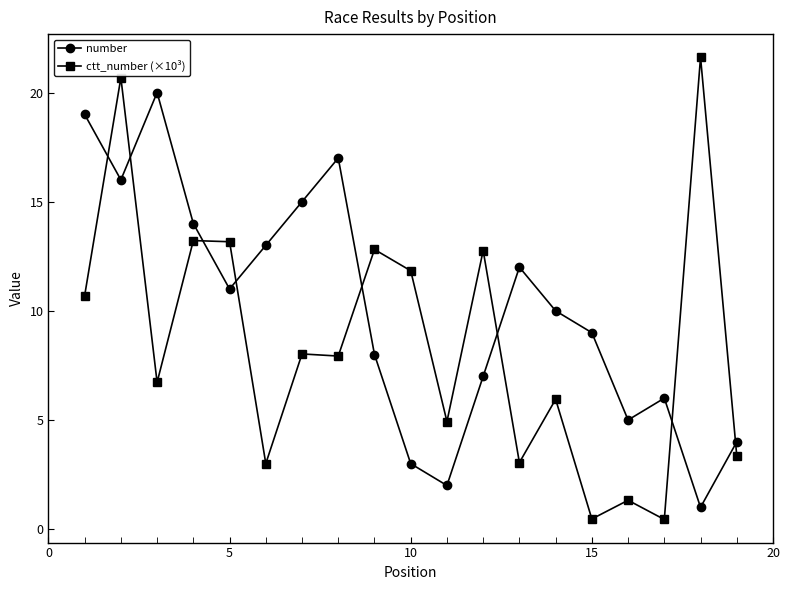

In ctt_number (×10³), how many points are higher than both neighbors (excluding endpoints)?

8